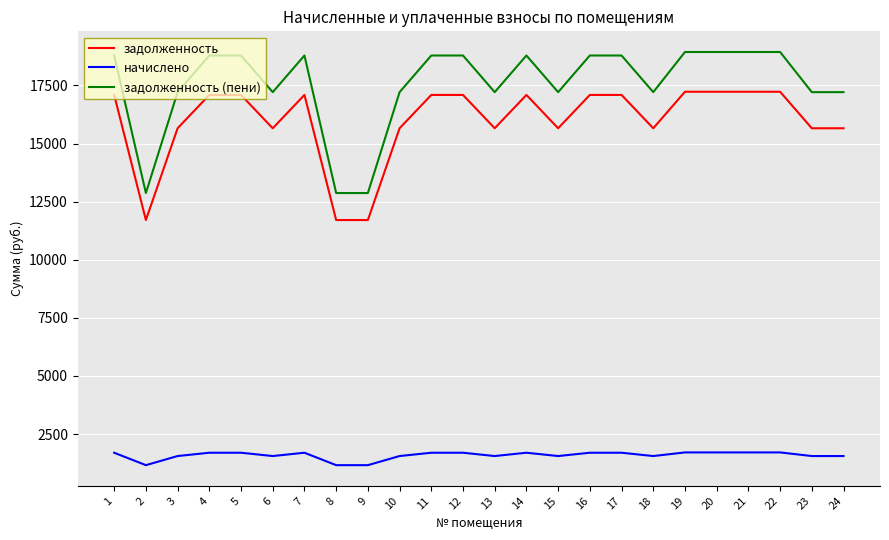

What is the minimum value shown in the chart?

1162.2